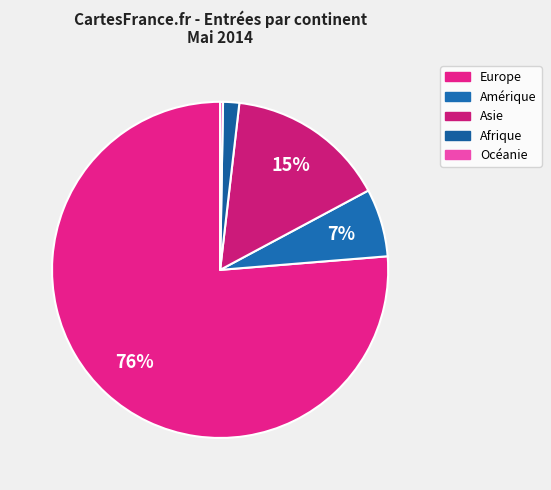

Does Afrique represent more than half of the total?

No